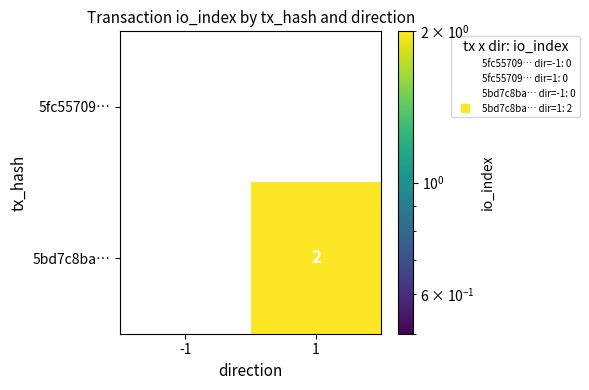

Which label corresponds to the largest value in the chart?

1